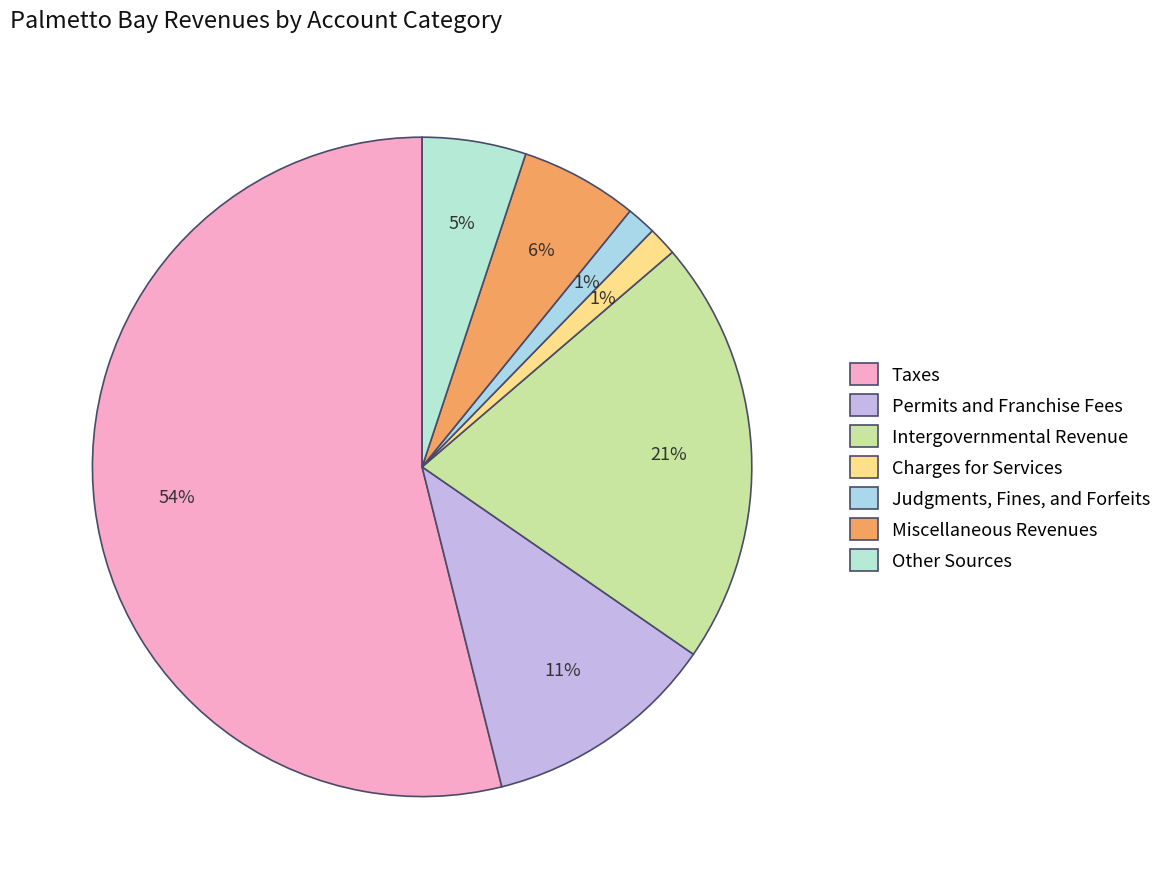

Is Taxes the majority of the pie?

Yes